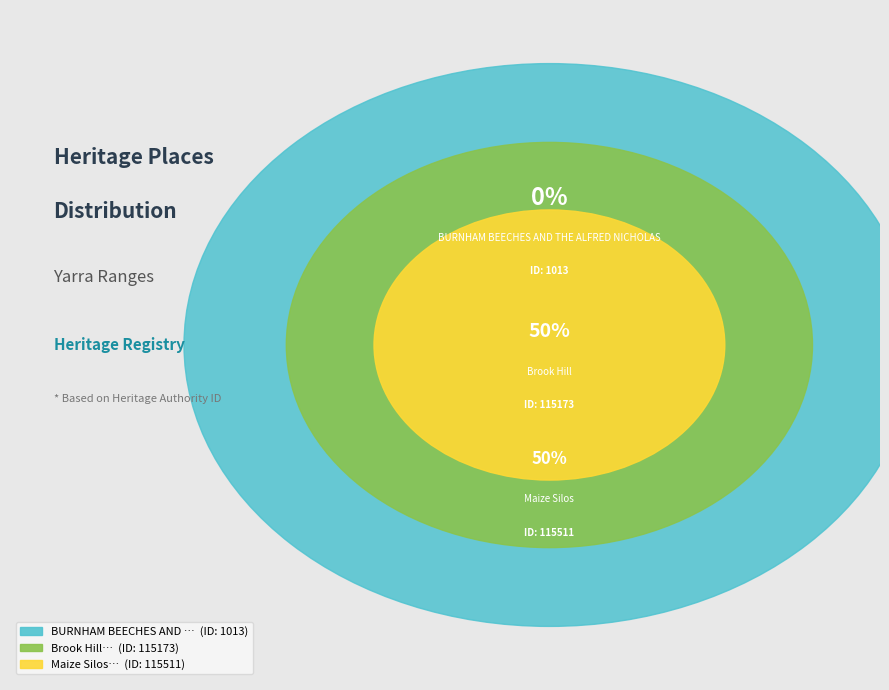

What is the smallest slice in the pie chart?

BURNHAM BEECHES AND THE ALFRED NICHOLAS